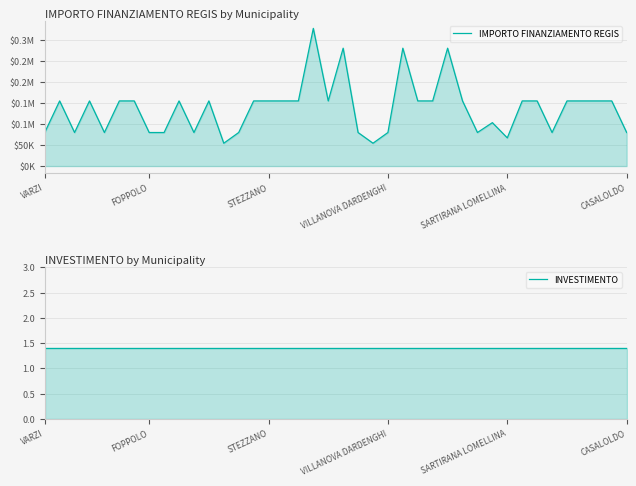

At how many categories does at least one series exceed 176072?

4